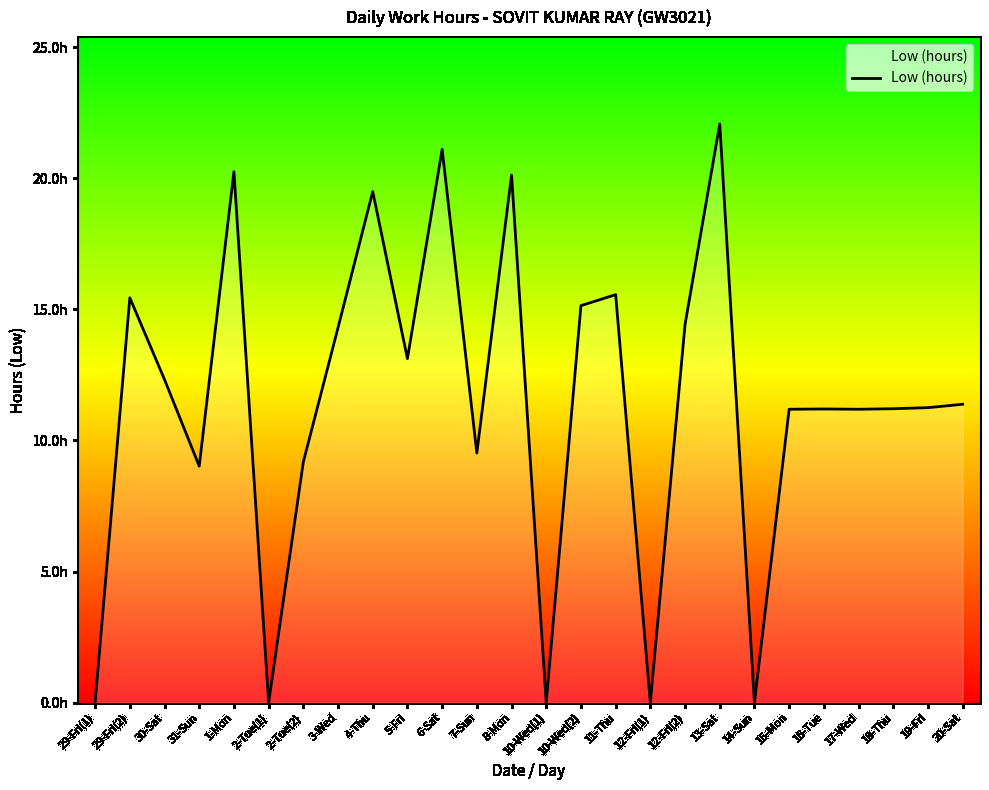

Does the chart have visible grid lines?

No